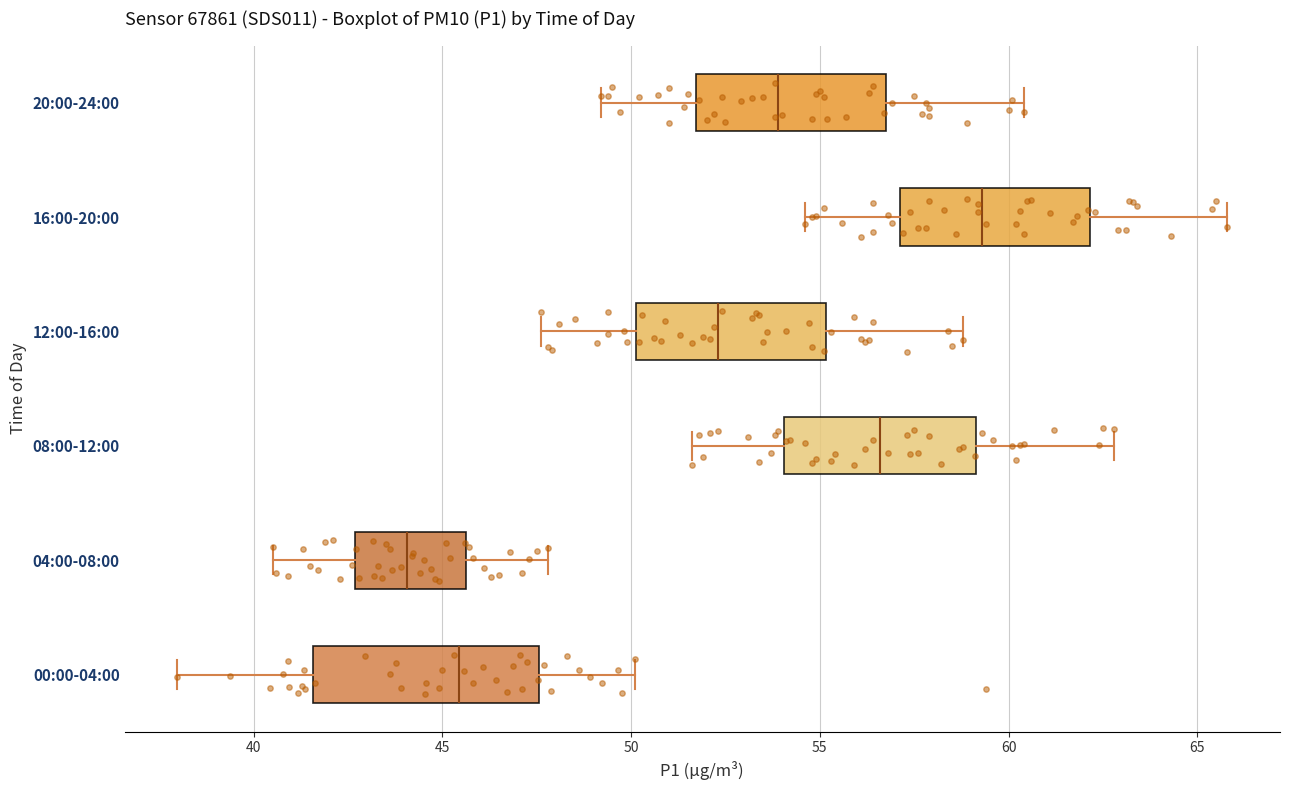

Reading bottom to top, read every box against the x-axis: the position of its median line, the range the box covers, and the ends of its whiskers. The values are not printed on the chart, so give them approximately, as read against the axis.

00:00-04:00: median 45.5, box 41.5 to 47.5, whiskers 38.0 to 50.0
04:00-08:00: median 44.0, box 42.5 to 45.5, whiskers 40.5 to 48.0
08:00-12:00: median 56.5, box 54.0 to 59.0, whiskers 51.5 to 63.0
12:00-16:00: median 52.5, box 50.0 to 55.0, whiskers 47.5 to 59.0
16:00-20:00: median 59.5, box 57.0 to 62.0, whiskers 54.5 to 66.0
20:00-24:00: median 54.0, box 51.5 to 57.0, whiskers 49.0 to 60.5